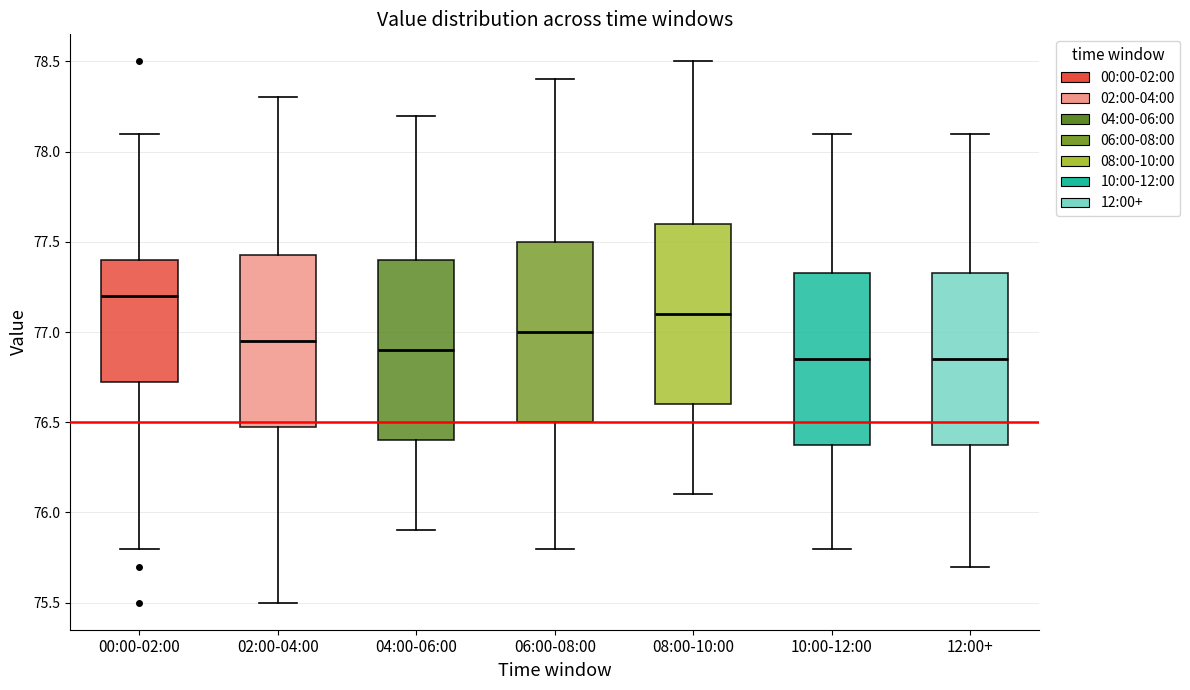

Reading left to right, read every box against the y-axis: the position of its median line, the range the box covers, and the ends of its whiskers. The values are not printed on the chart, so give them approximately, as read against the axis.

00:00-02:00: median 77.20, box 76.75 to 77.40, whiskers 75.80 to 78.10
02:00-04:00: median 76.95, box 76.50 to 77.45, whiskers 75.50 to 78.30
04:00-06:00: median 76.90, box 76.40 to 77.40, whiskers 75.90 to 78.20
06:00-08:00: median 77.00, box 76.50 to 77.50, whiskers 75.80 to 78.40
08:00-10:00: median 77.10, box 76.60 to 77.60, whiskers 76.10 to 78.50
10:00-12:00: median 76.85, box 76.40 to 77.35, whiskers 75.80 to 78.10
12:00+: median 76.85, box 76.40 to 77.35, whiskers 75.70 to 78.10